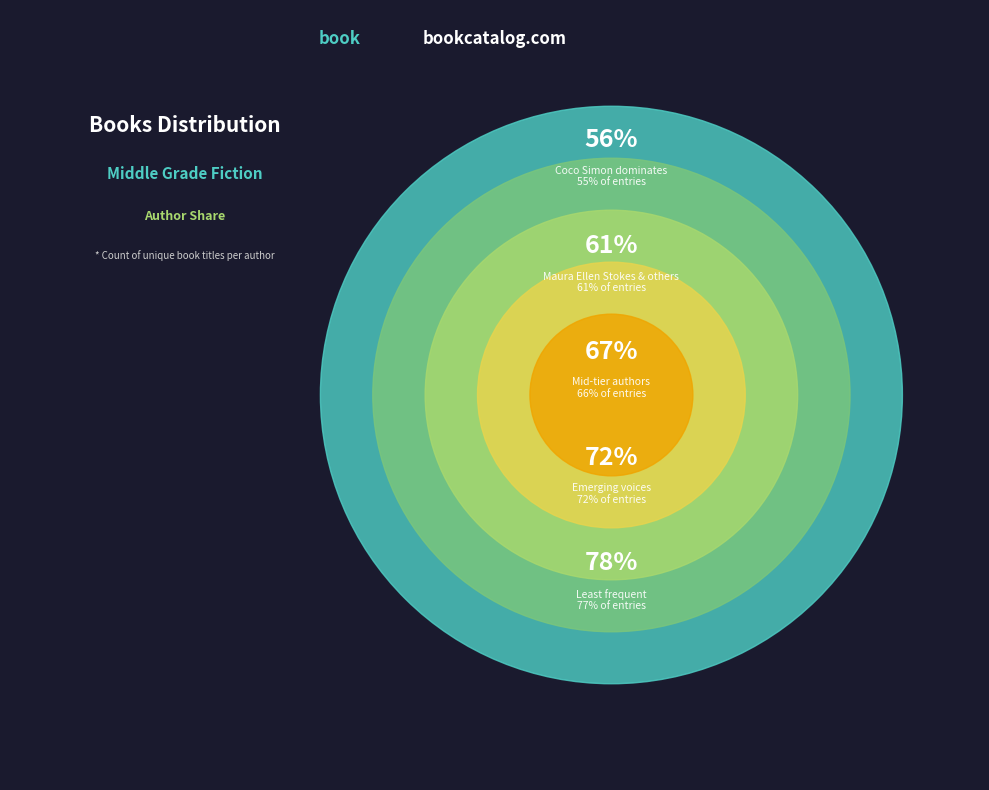

Is there any slice that represents more than half of the pie?

Yes